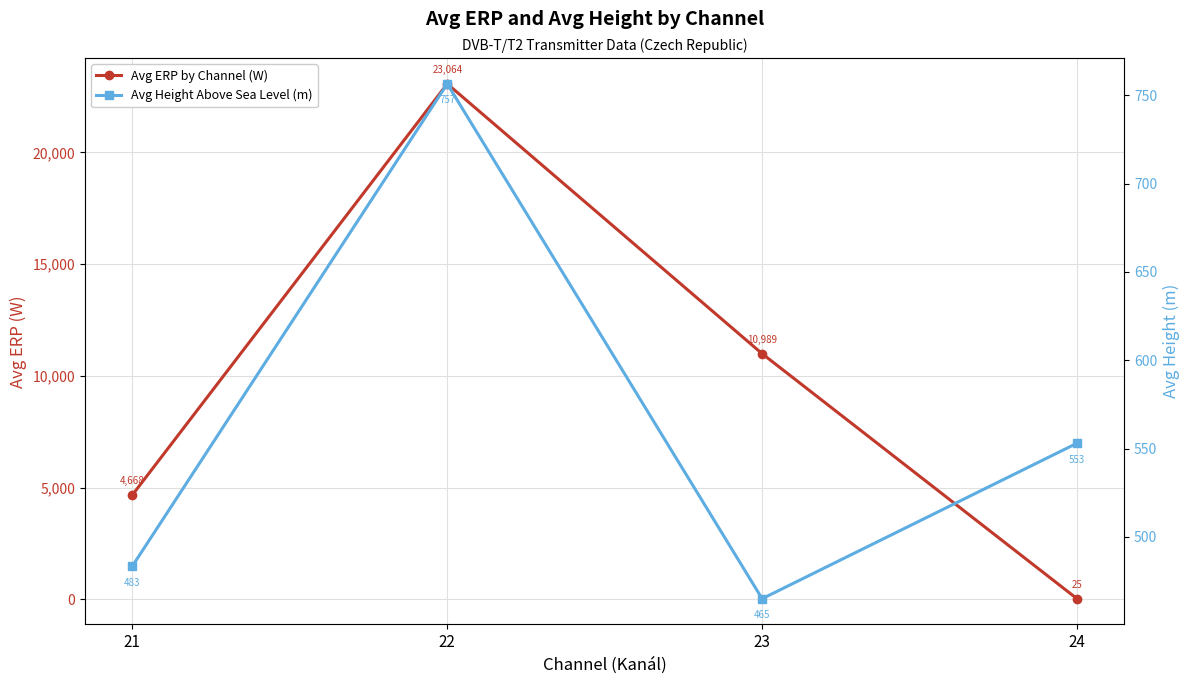

What is the difference between the Avg Height Above Sea Level (m) values at 23 and 24?

88.1